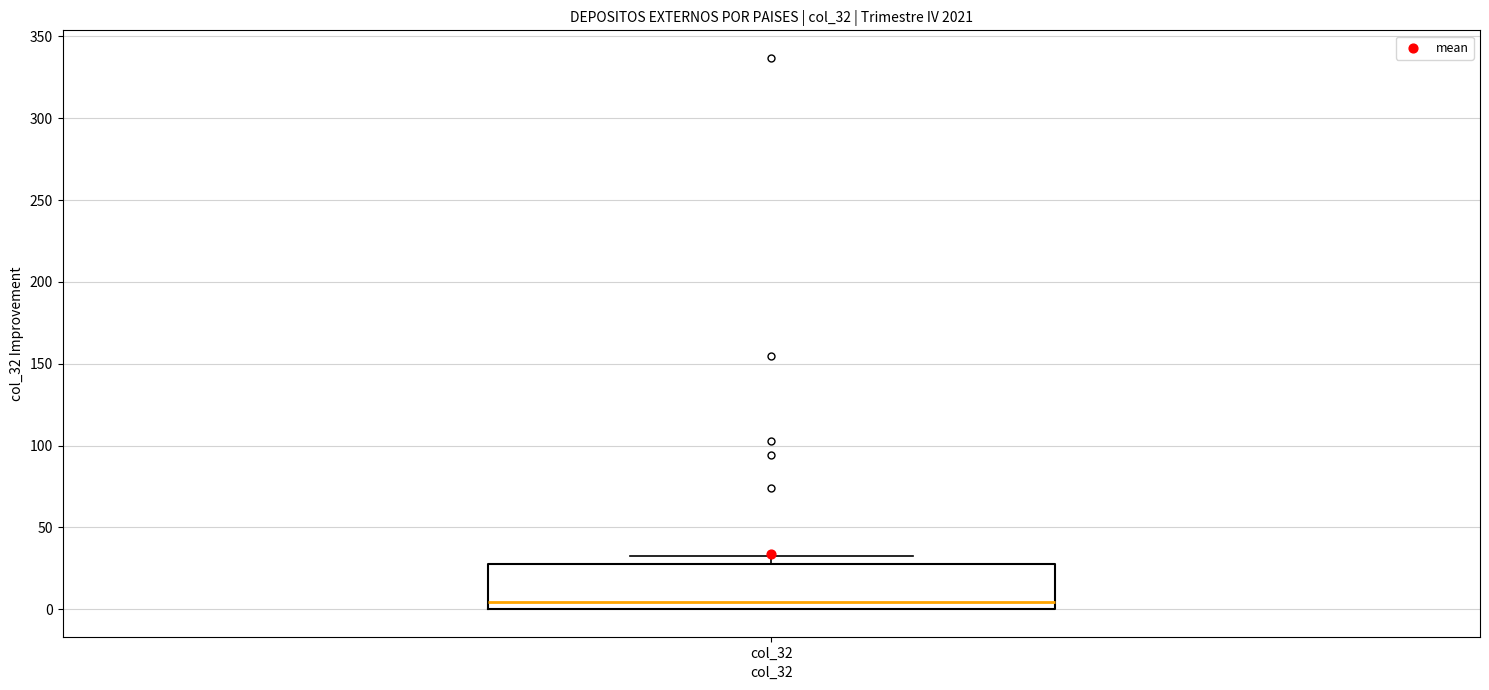

Where does the median line of the box for col_32 sit on the y-axis? The values are not printed on the chart, so give them approximately, as read against the axis.

5